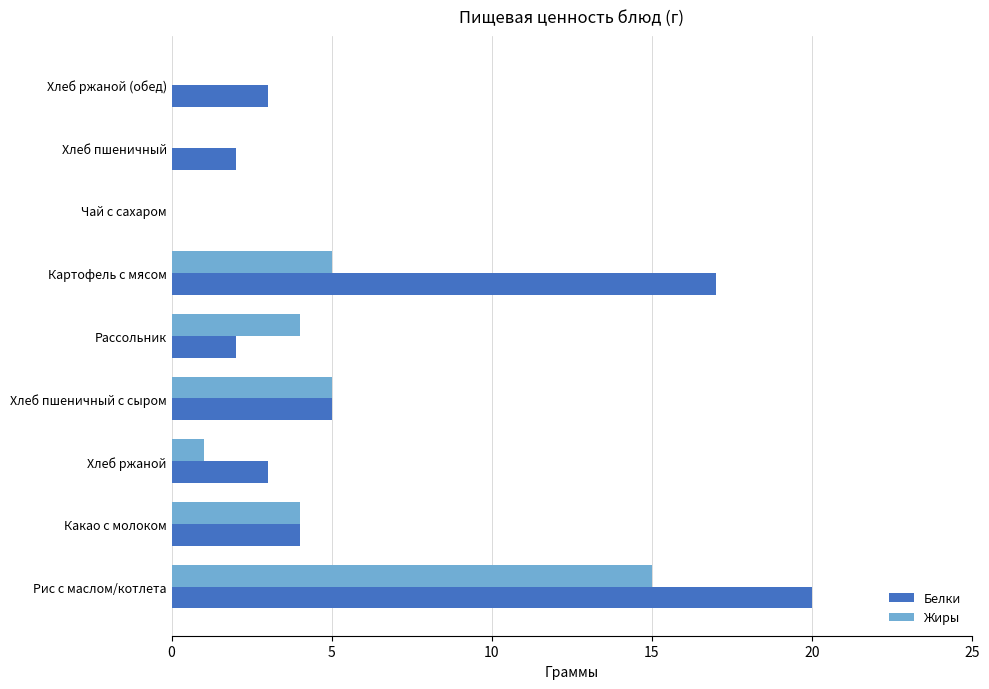

Which category has the highest value in the Жиры series?

Рис с маслом/котлета